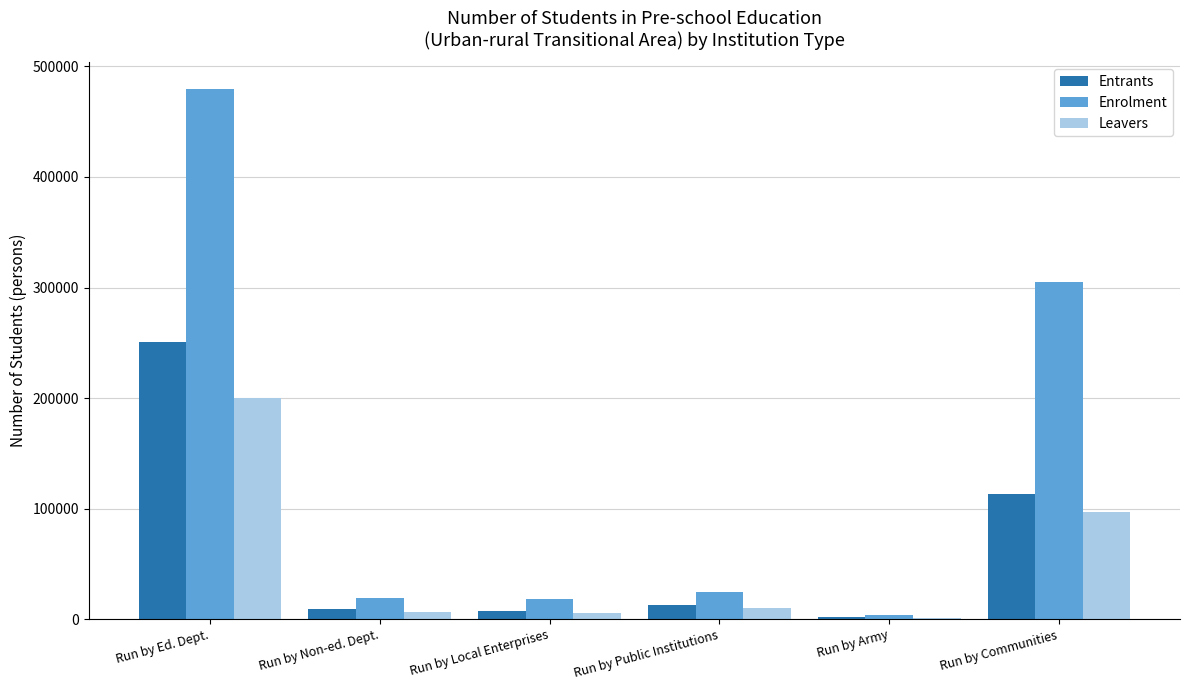

Between Run by Army and Run by Communities, which series saw the biggest shift?

Enrolment